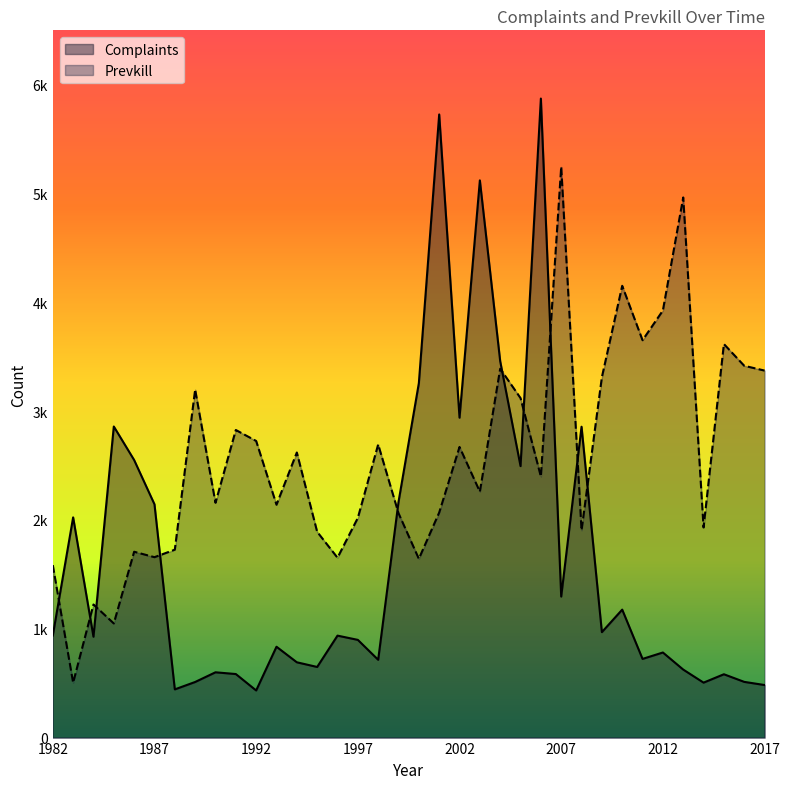

What is the value of the Prevkill point at the 5th from the left?

1708